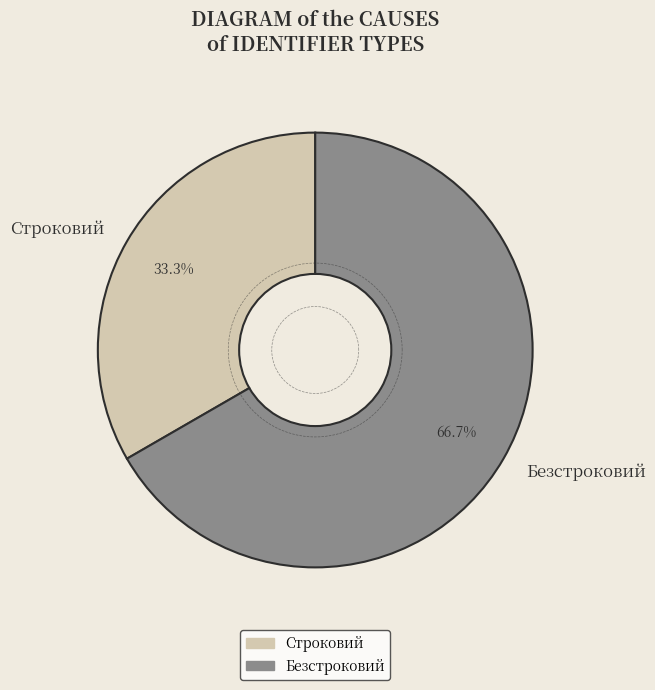

To the nearest percent, what portion does Строковий represent?

33%